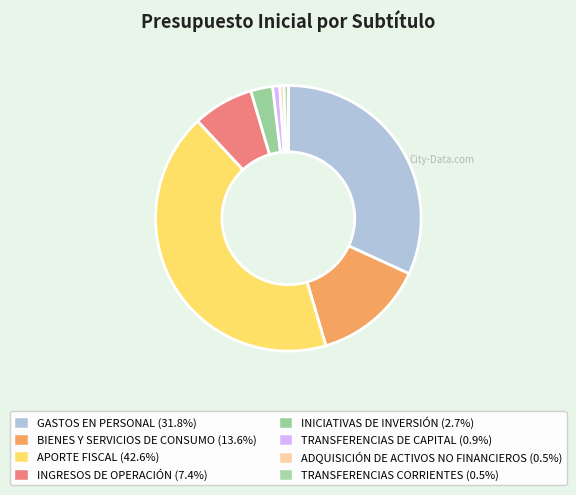

How many segments does this pie chart have?

8